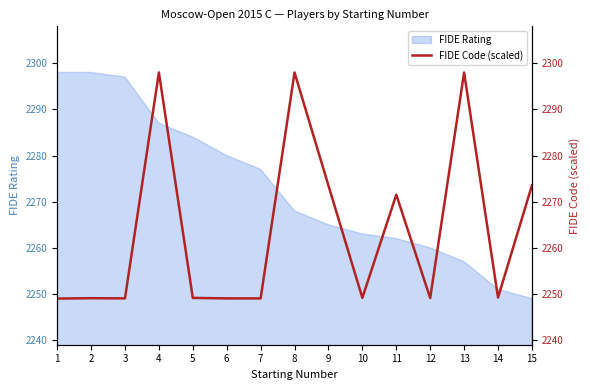

The FIDE Rating series shows 2251 at 14. True or false?

True